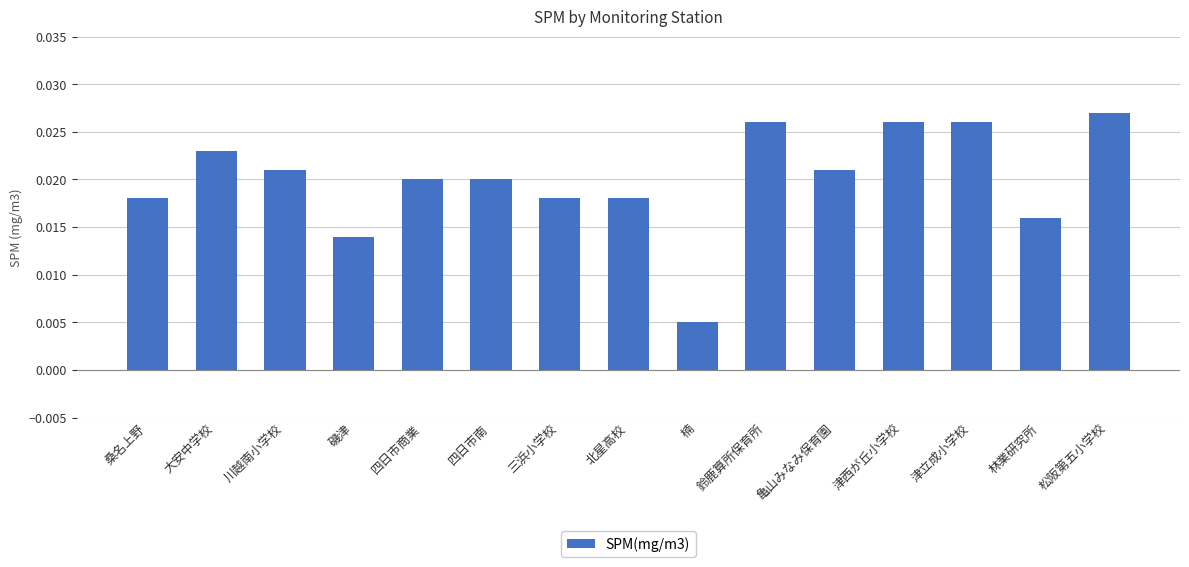

Which has a higher value, 林業研究所 or 川越南小学校?

川越南小学校